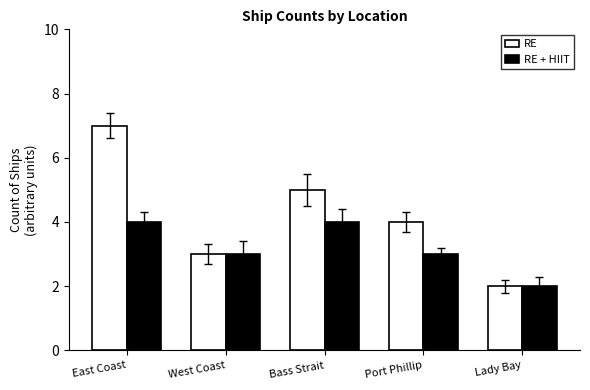

Is the value of RE at Port Phillip greater than the value of RE + HIIT at West Coast?

Yes